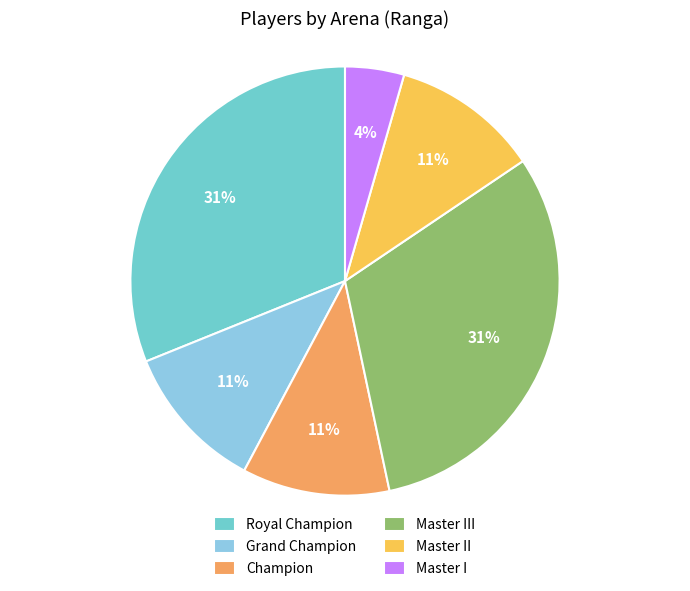

What percentage is the Master III slice, to the nearest percent?

31%